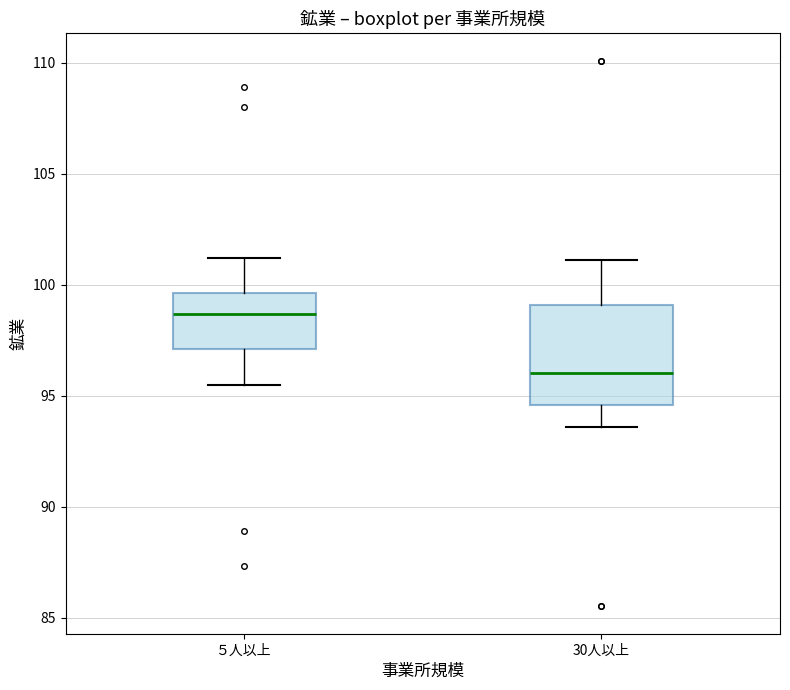

Reading left to right, read every box against the y-axis: the position of its median line, the range the box covers, and the ends of its whiskers. The values are not printed on the chart, so give them approximately, as read against the axis.

５人以上: median 98.5, box 97.0 to 99.5, whiskers 95.5 to 101.0
30人以上: median 96.0, box 94.5 to 99.0, whiskers 93.5 to 101.0